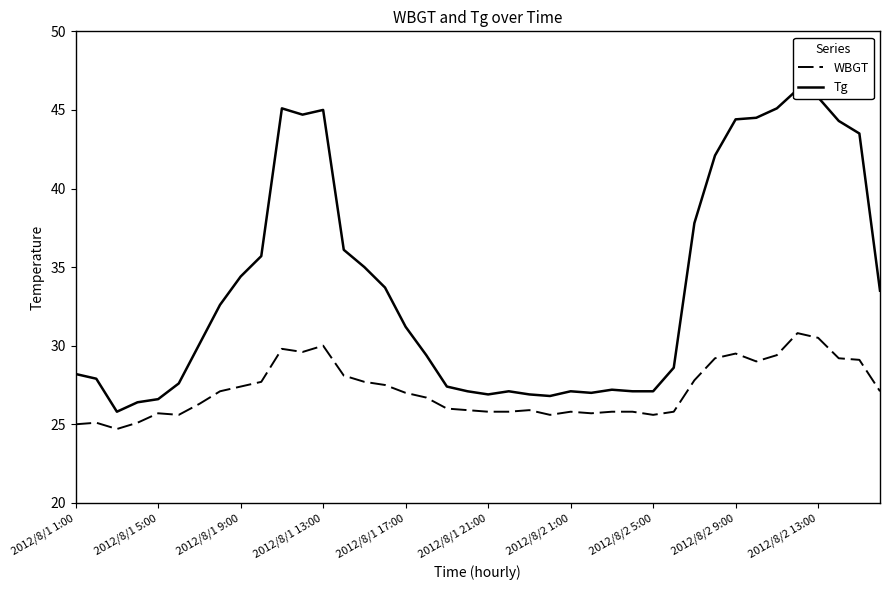

True or false: Tg and WBGT cross at least once.

False